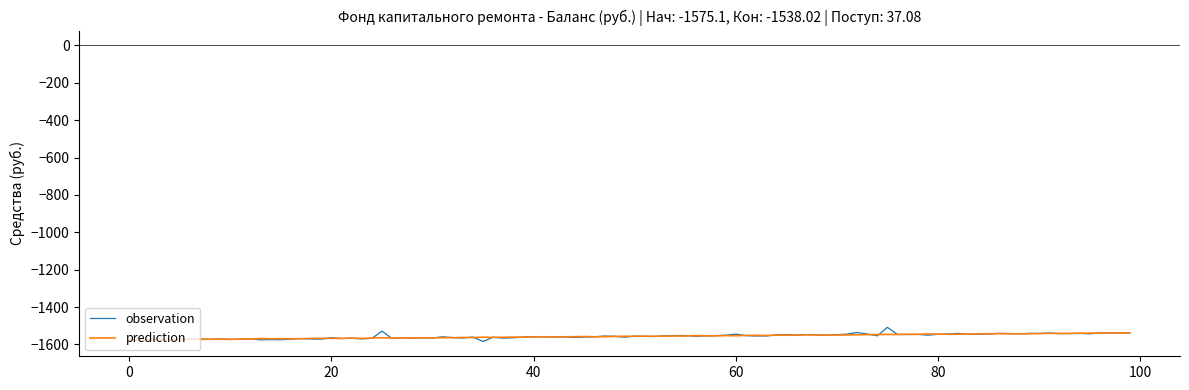

What is the difference between the second highest and minimum values in the observation series?

55.2